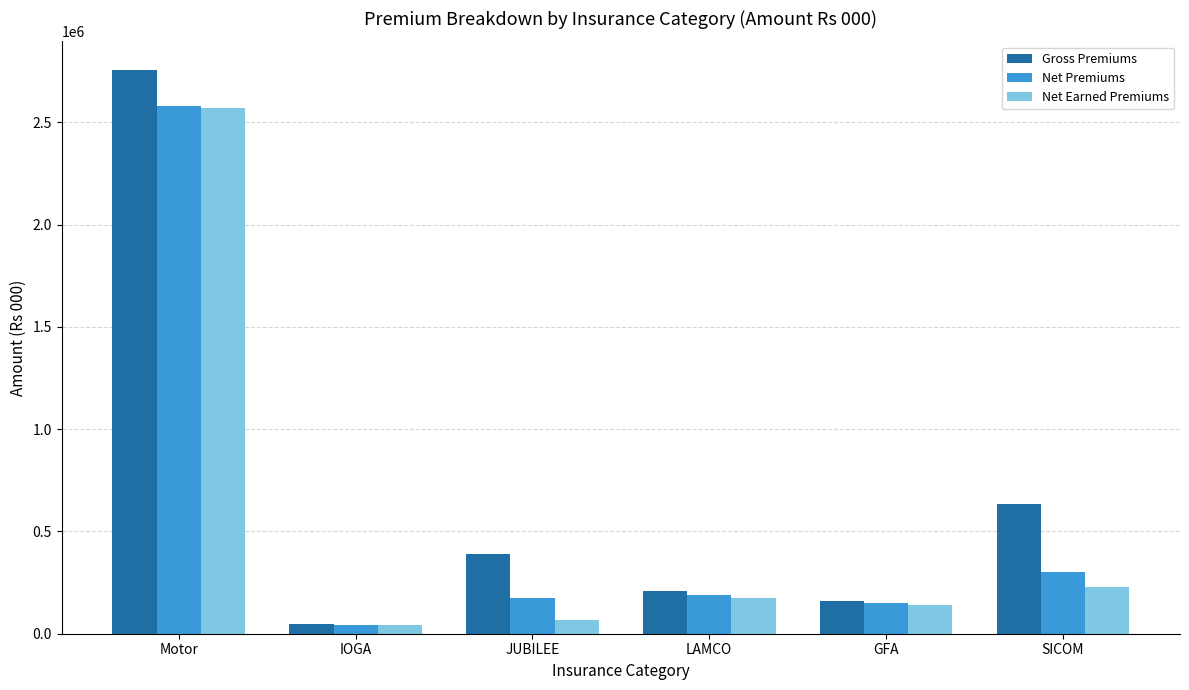

Which series has the widest spread of values?

Gross Premiums